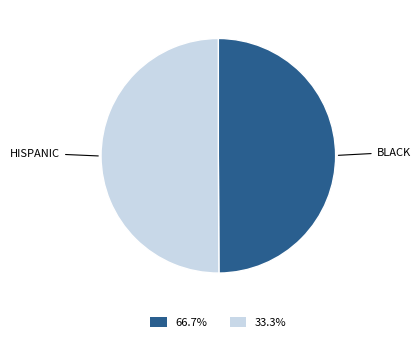

What is the ratio of the value at 33.3% to the value at 66.7%?

1.0